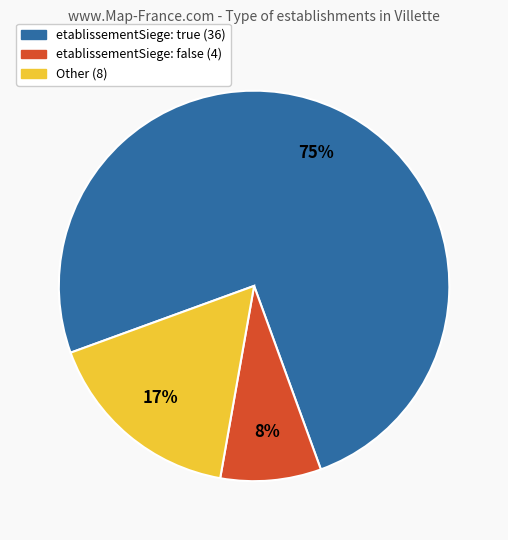

To the nearest percent, what is the difference between the largest and smallest slice percentages?

67%